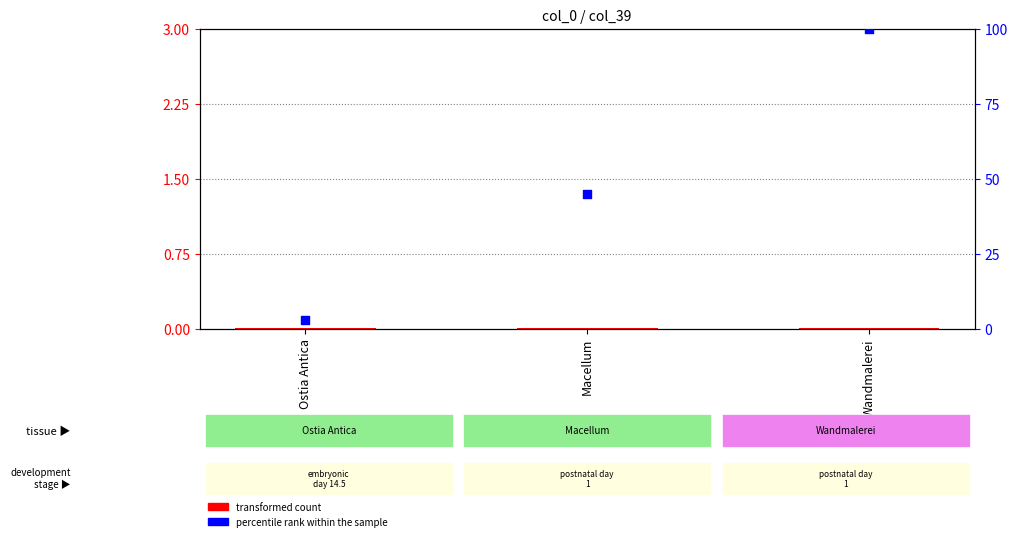

Which series has the largest total across all categories?

percentile rank within the sample